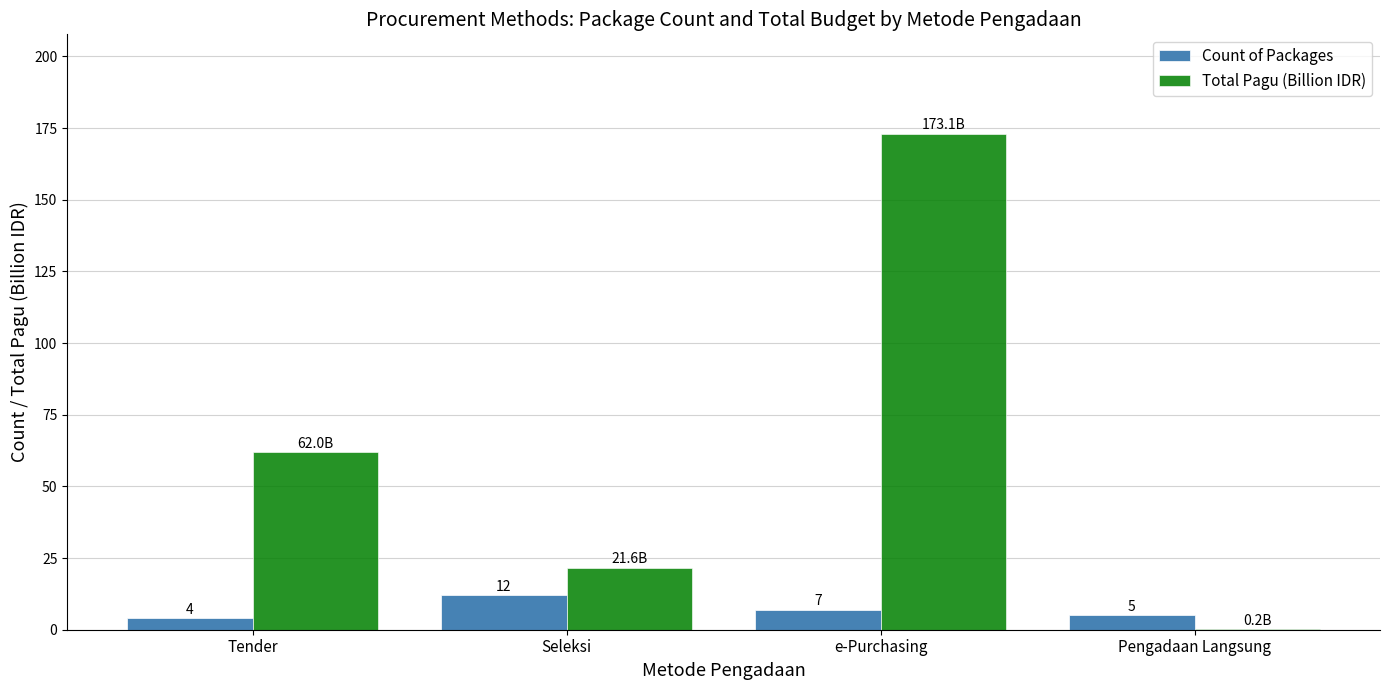

How many series are shown in this chart?

2